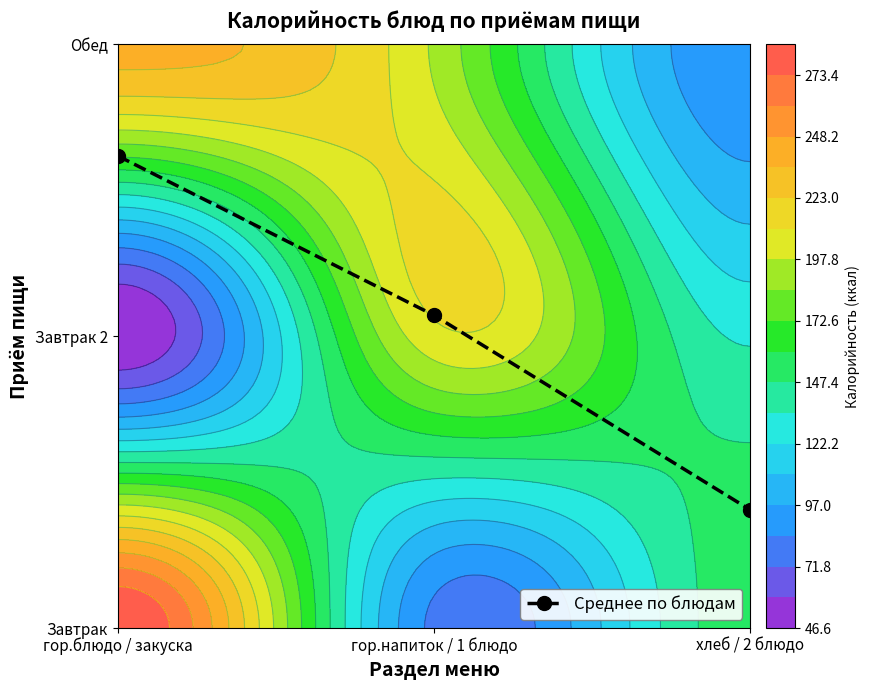

What is the difference between the values at гор.блюдо / закуска and хлеб / 2 блюдо?

54.0